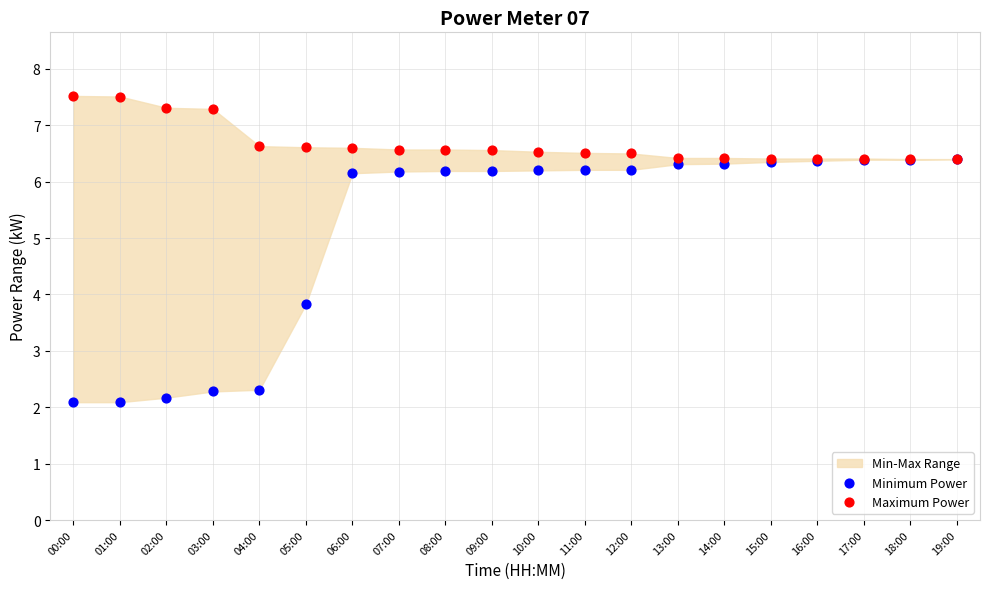

In the Minimum Power series, what Y value is closest to 4?

3.8